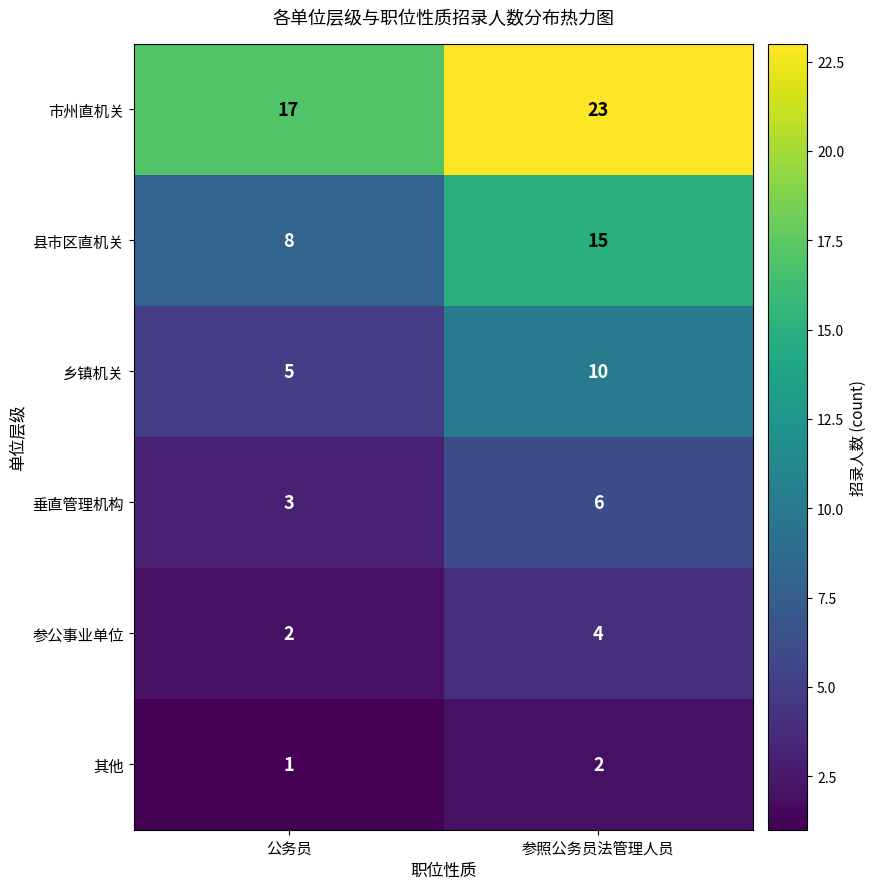

What is the total value across all series at 参照公务员法管理人员?

60